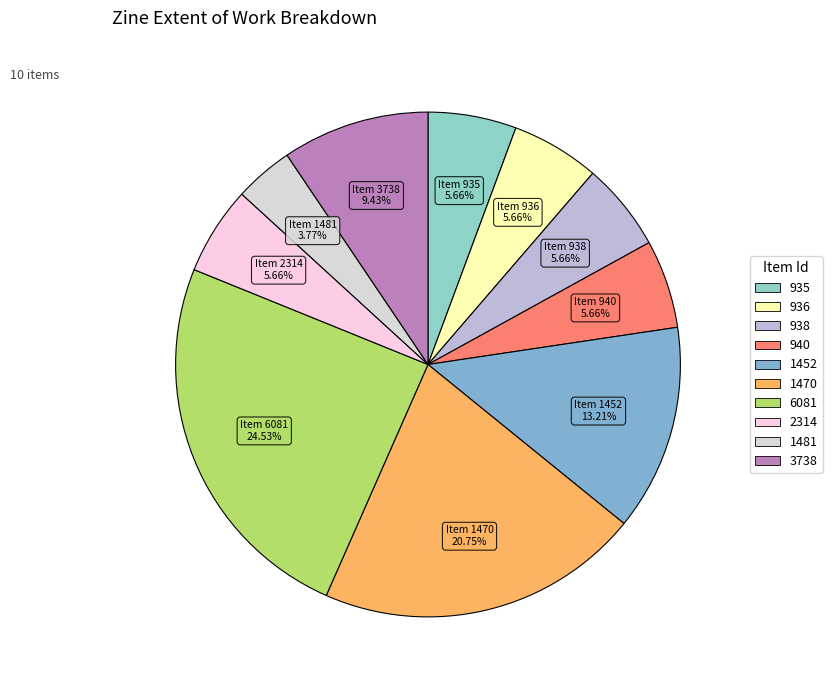

Approximately how many times larger is the value at 2314 compared to 1481?

1.5